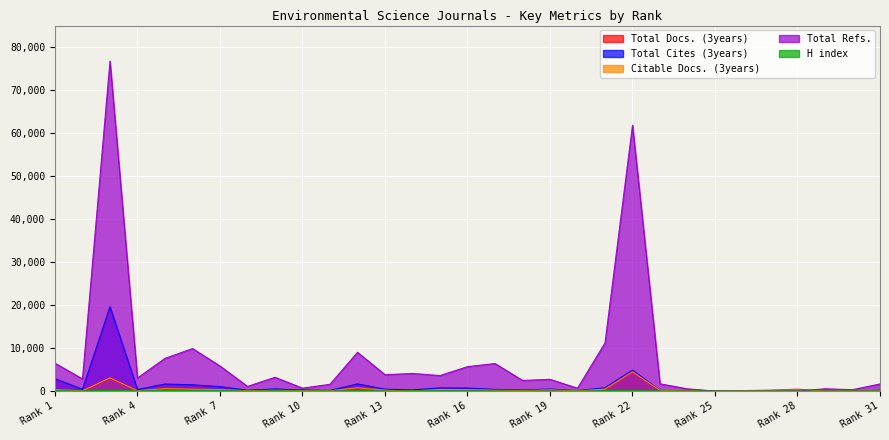

What is the sum of the H index values at 24 and 29?

12